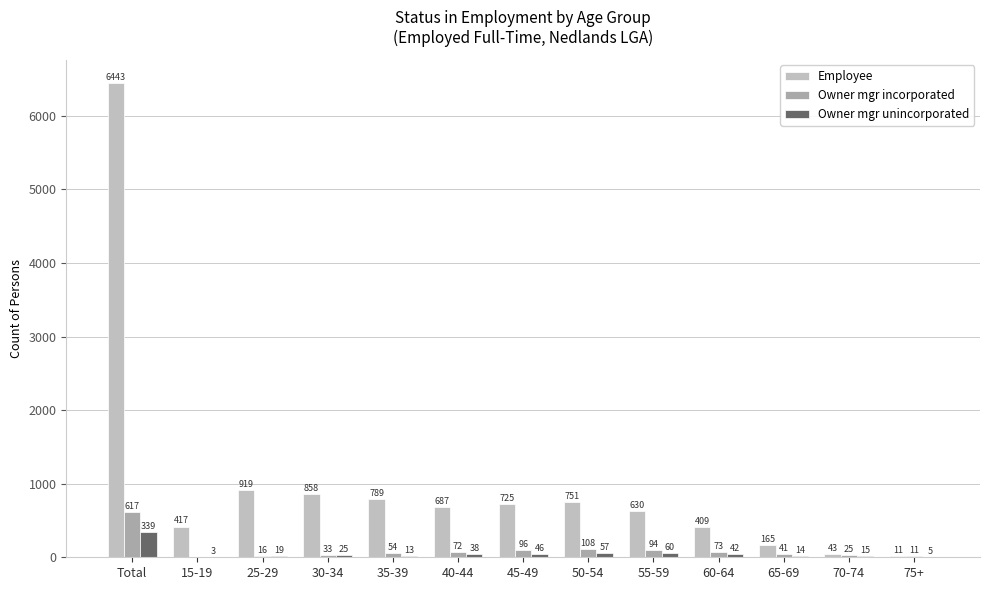

The value of Employee at Total is 6443. True or false?

True